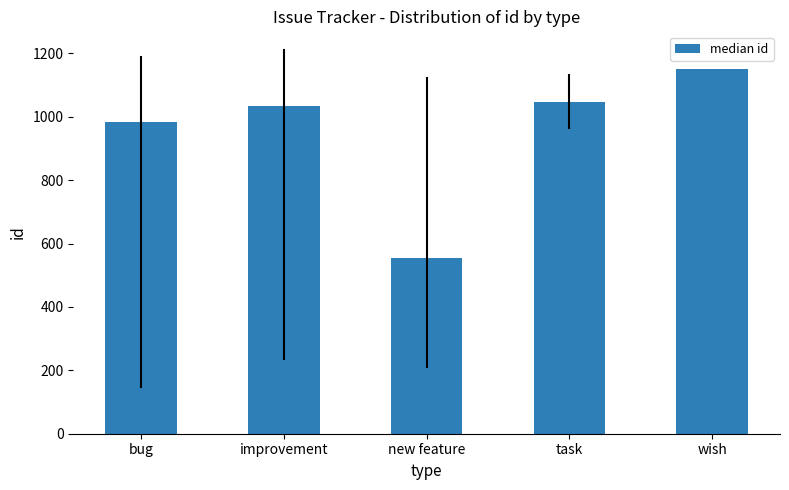

Reading left to right, extract all data points from this chart.

984.0	1033.0	555.0	1047.5	1150.0